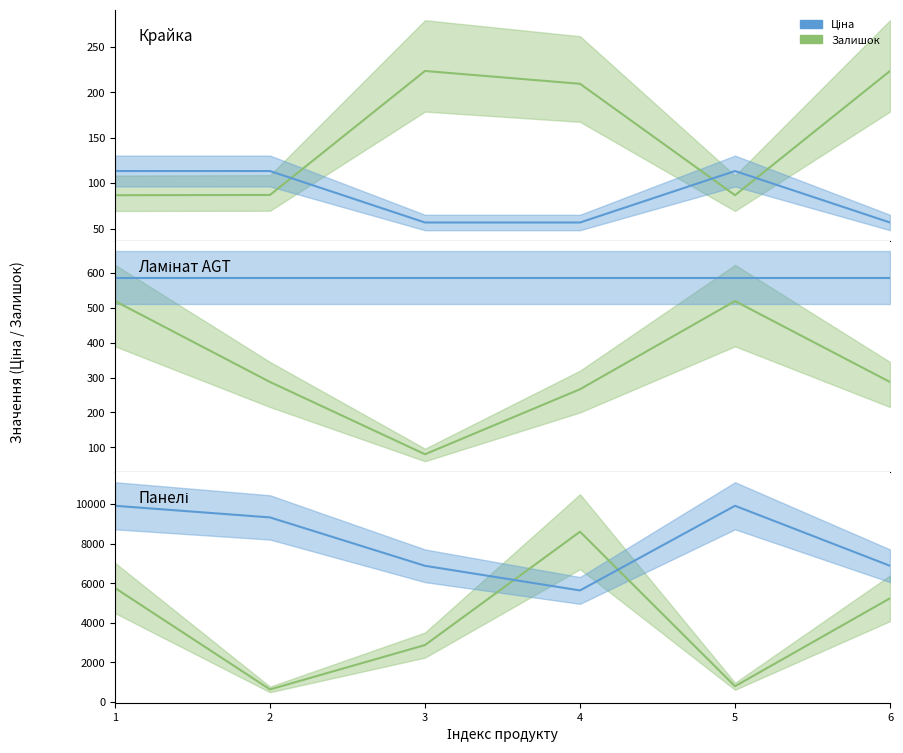

Does the chart have visible grid lines?

No